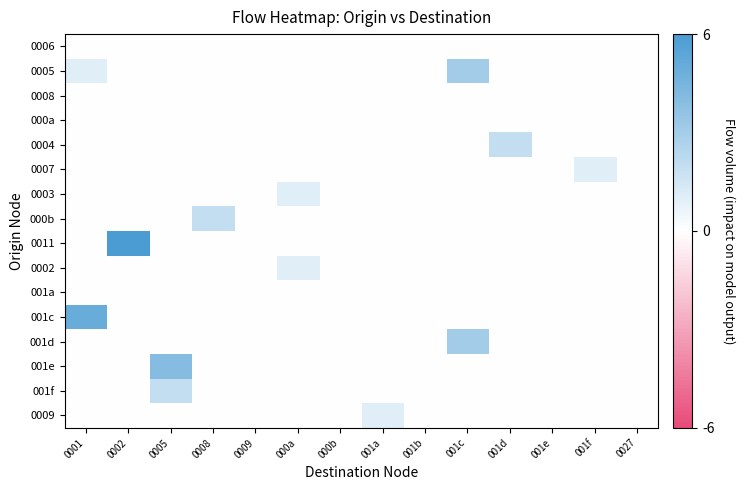

Count the number of data series in this chart.

16